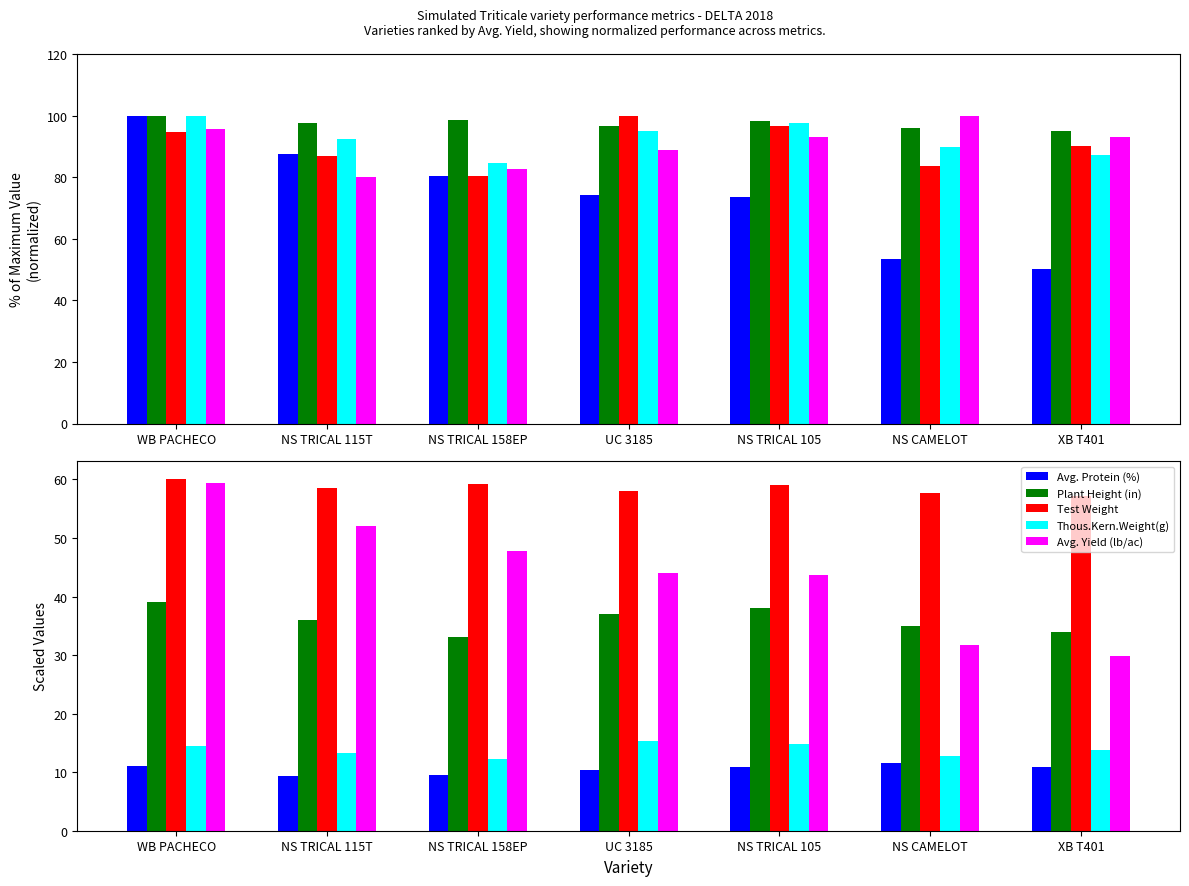

What is the total value across all series at NS TRICAL 158EP?

161.9